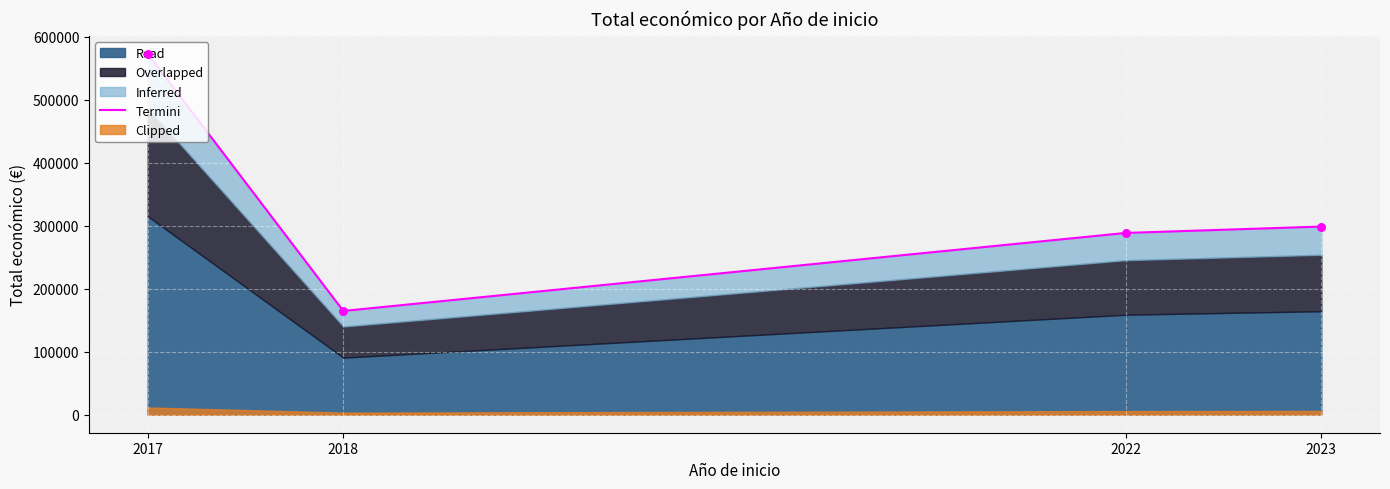

Which has a higher value, 2017 or 2022?

2017